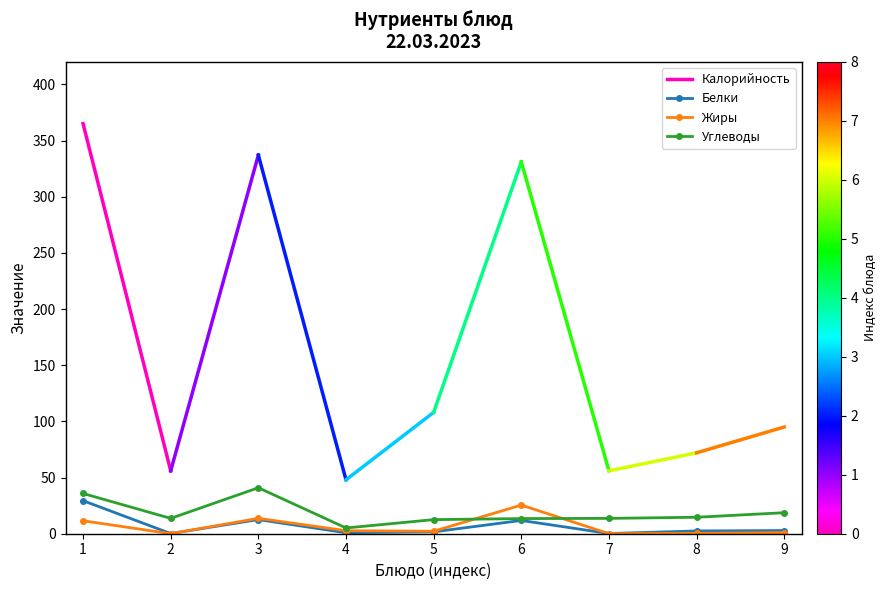

What is the sum of the Жиры values at 8 and 7?

0.4